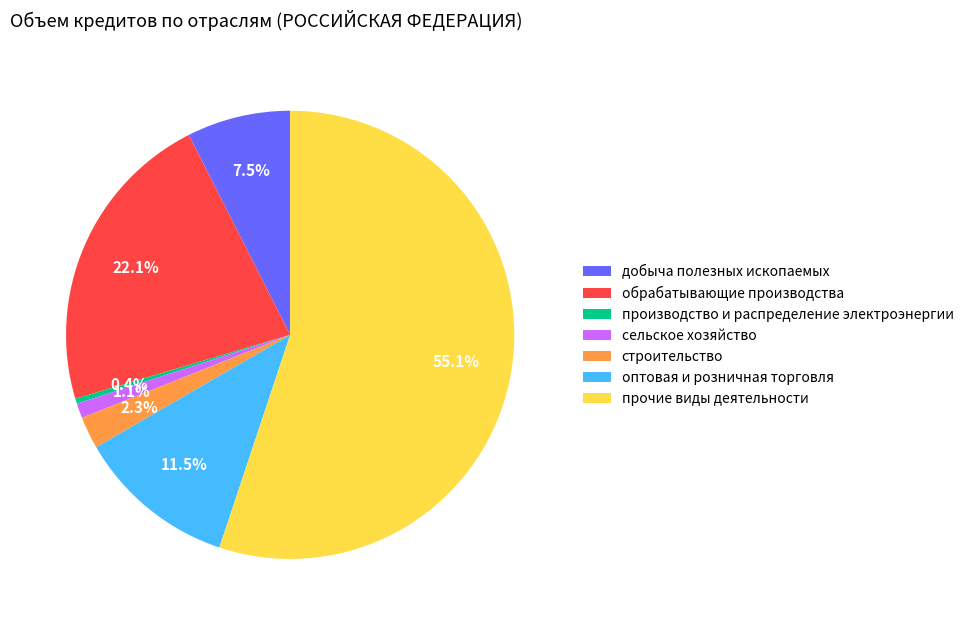

Count the number of slices in the pie.

7